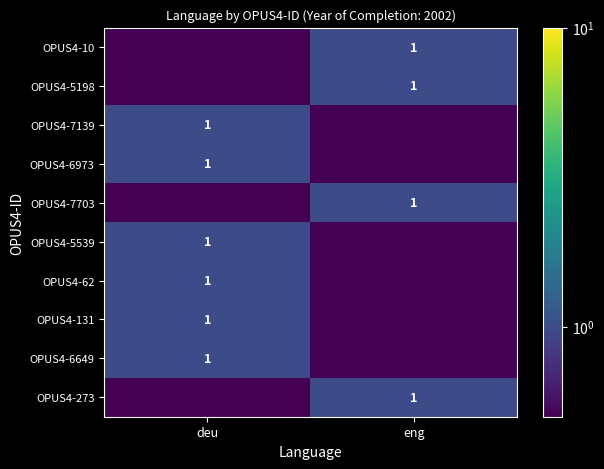

True or false: OPUS4-5198 has a value of 1.0 at eng.

True